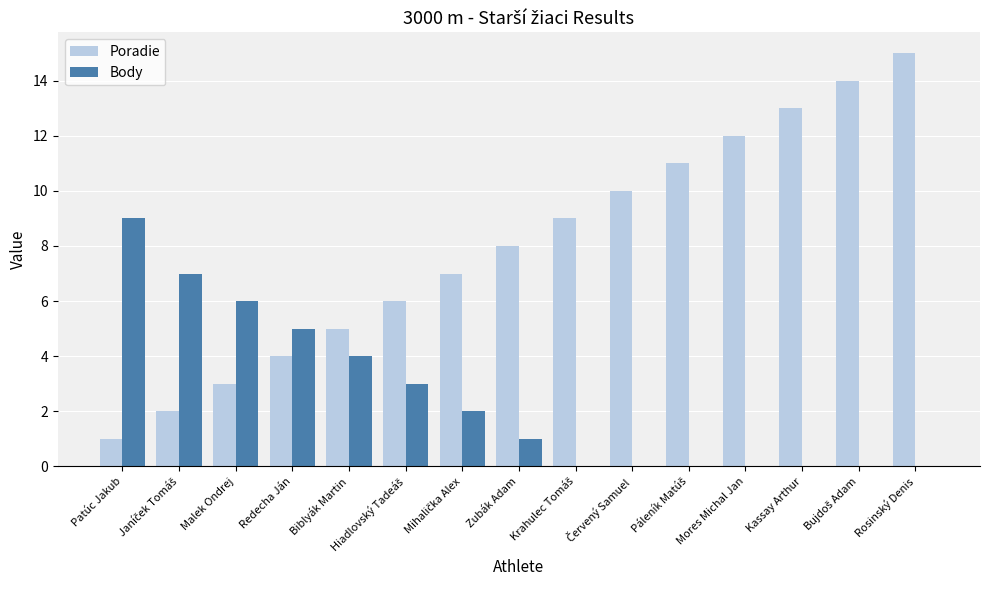

What is the total value across all series at Mores Michal Jan?

12